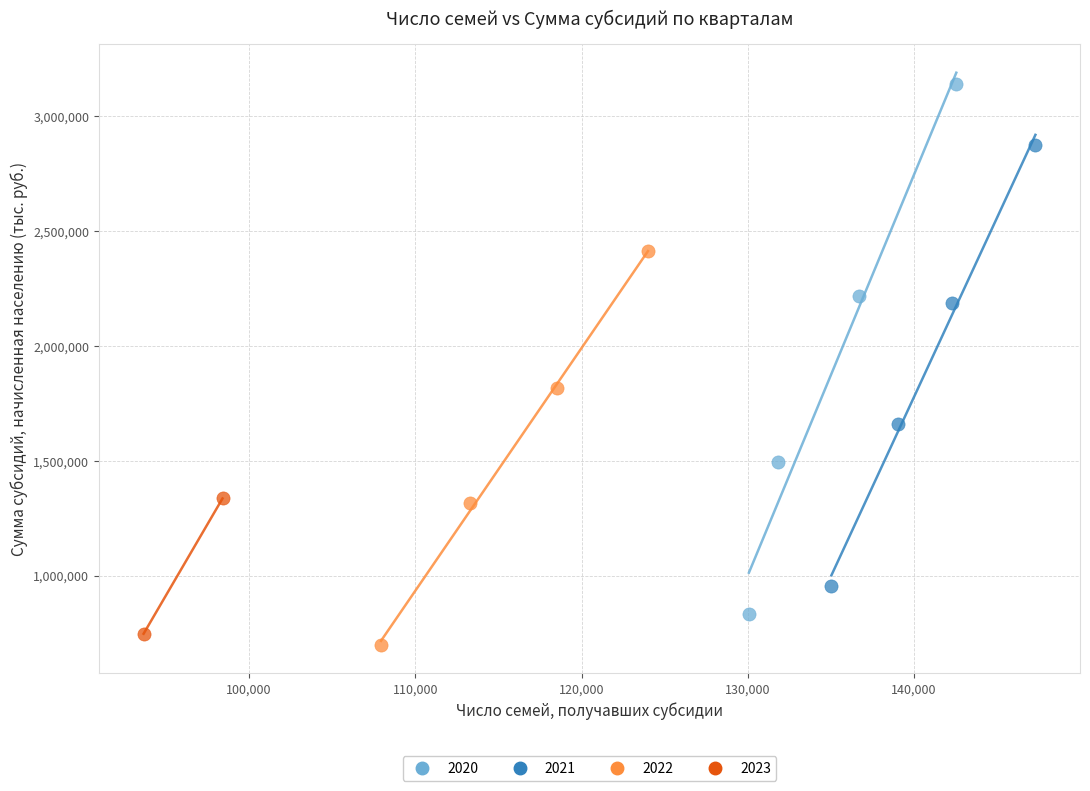

What are all the series names shown in the legend?

2020, 2021, 2022, 2023